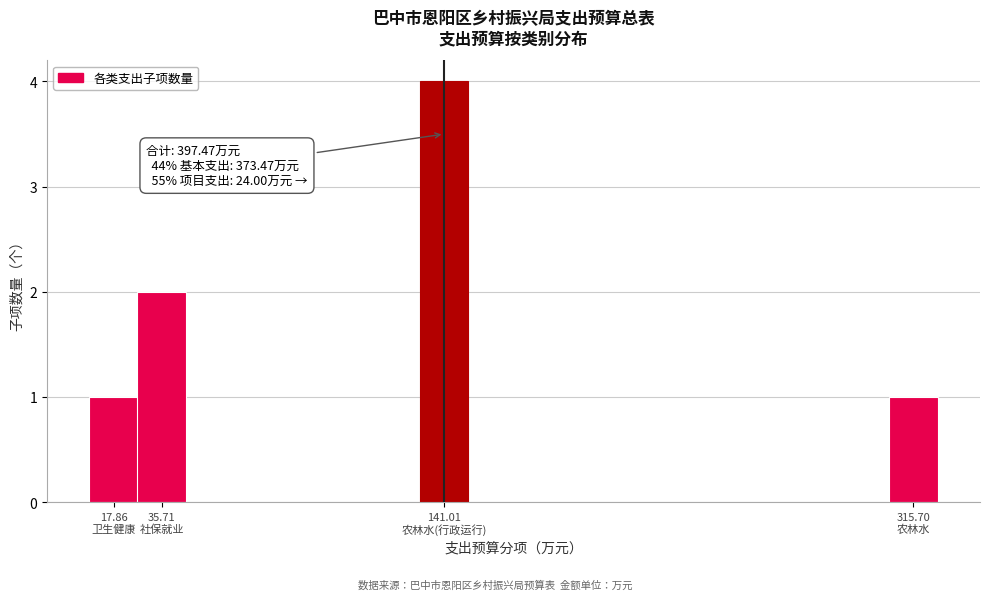

Reading left to right, list all the values displayed in this chart.

1	2	4	1